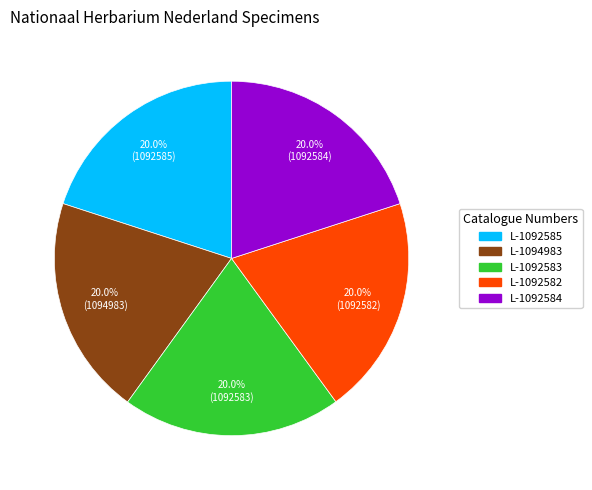

Approximately how many times larger is the value at L-1092583 compared to L-1094983?

1.0